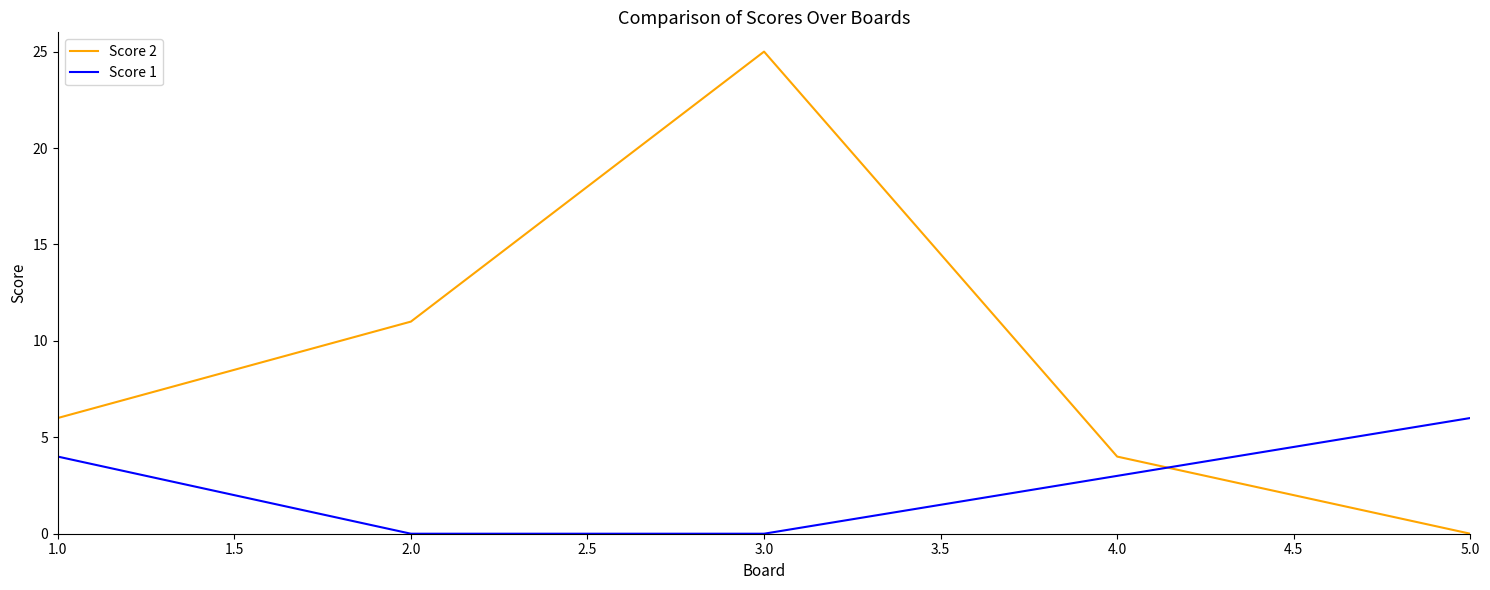

True or false: Score 2 has a value of 15 at 5.0.

False